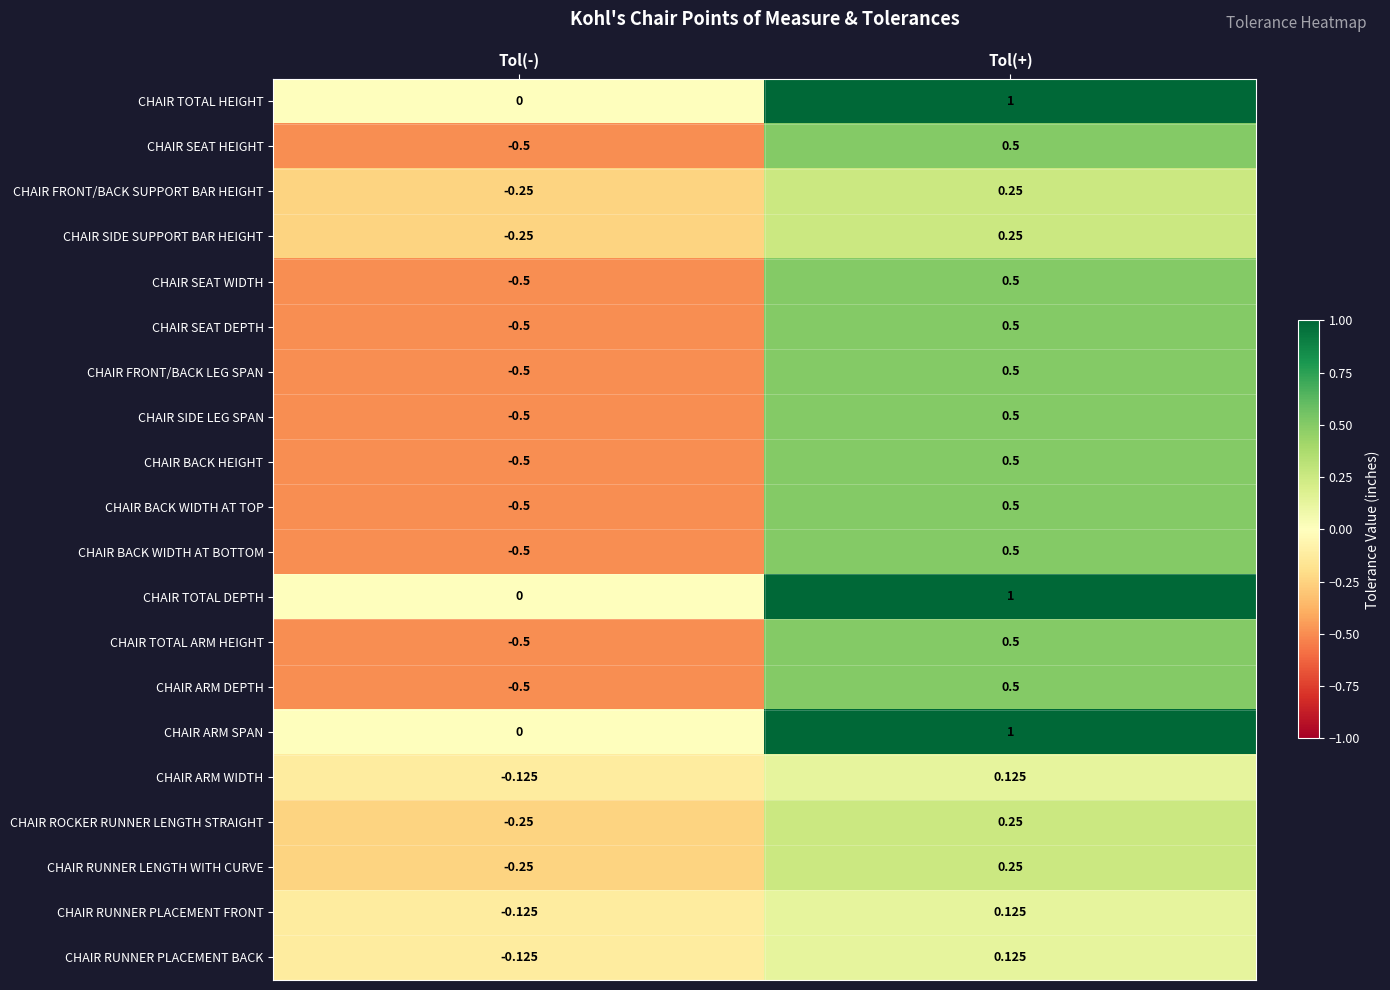

At which category is the sum across all series the highest?

Tol(+)